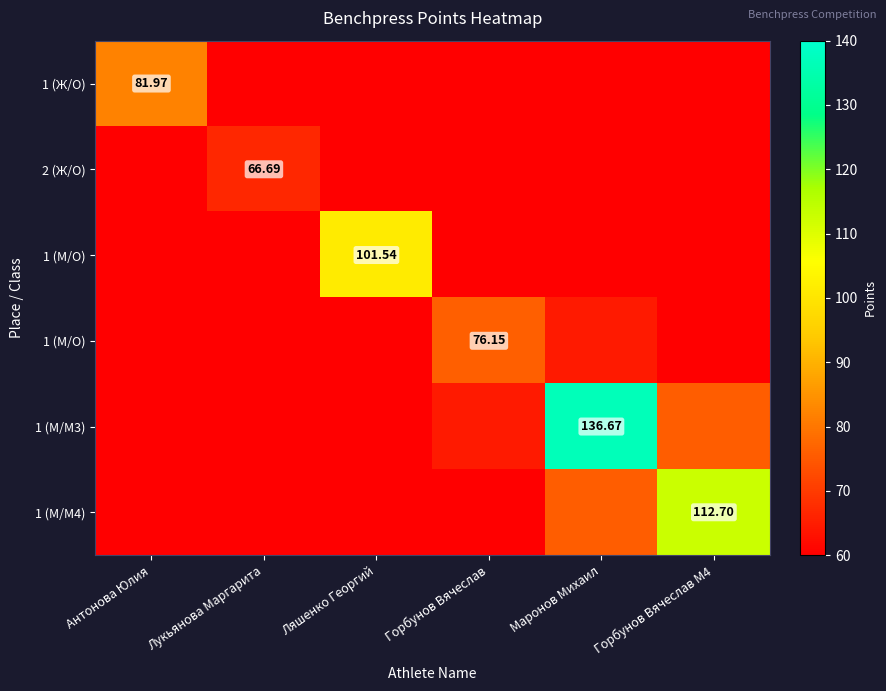

How many series are shown in this chart?

6